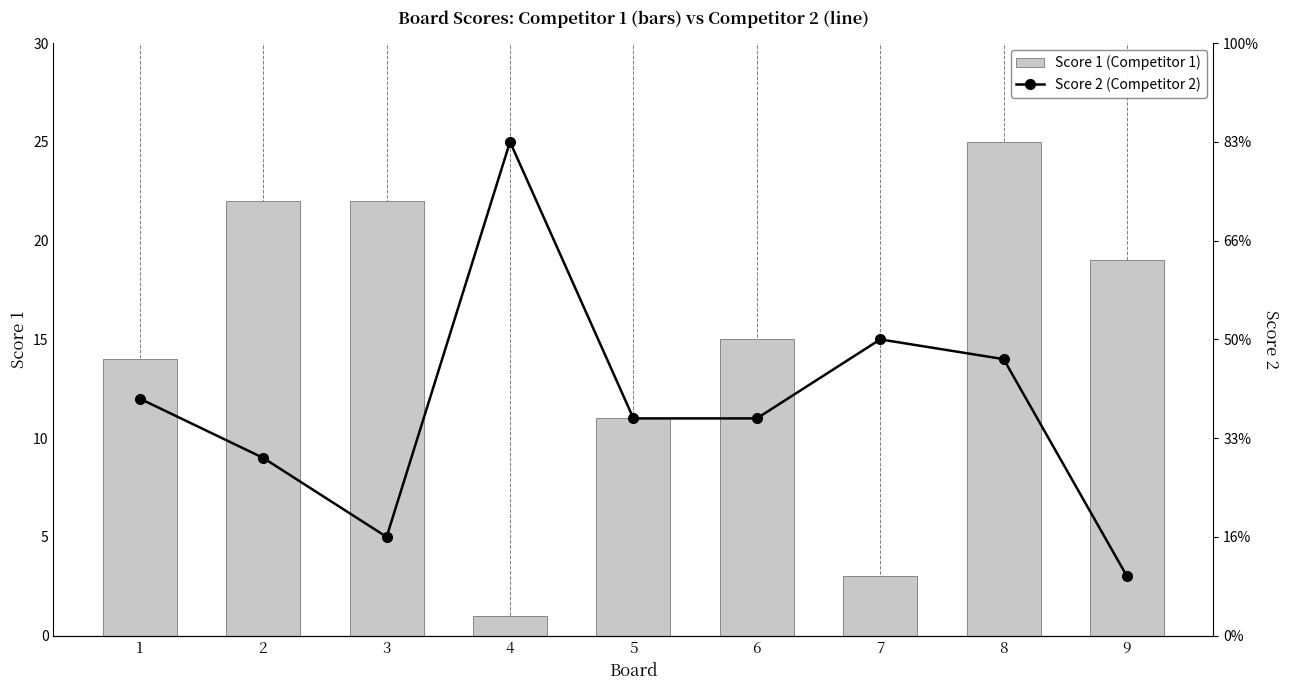

What is the sum of all Score 2 values?

105